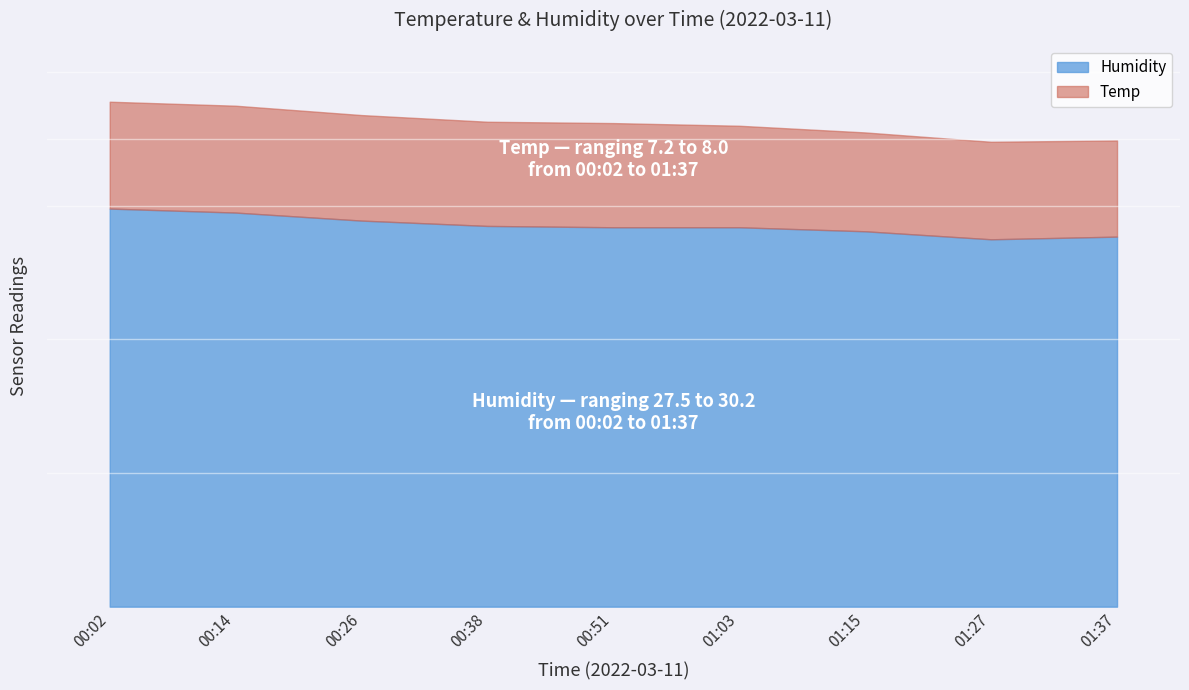

How many distinct data groups are displayed?

2